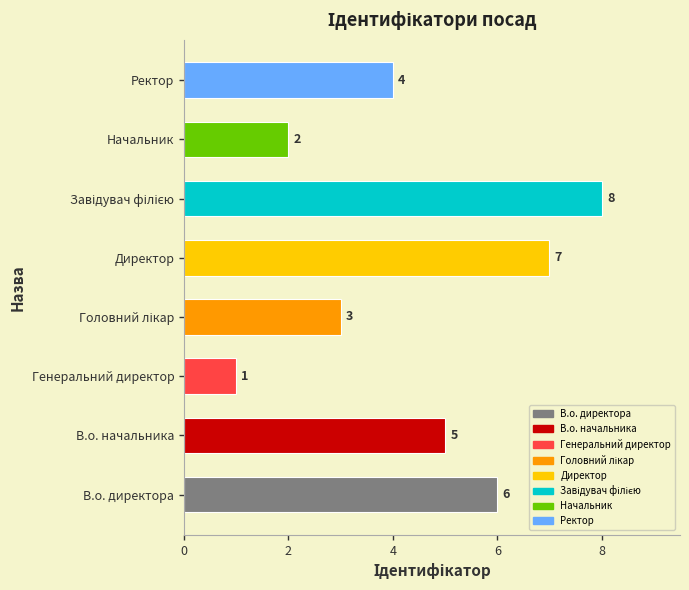

The chart shows a value of 5 at В.о. начальника. True or false?

True